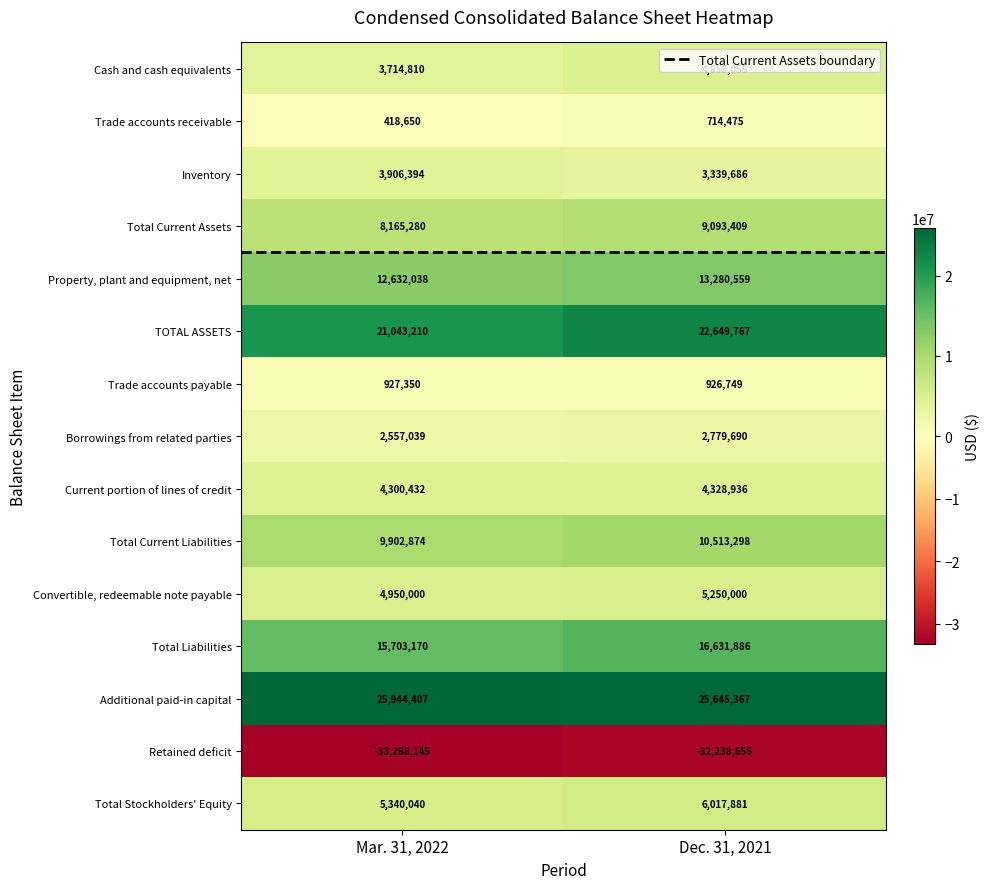

Is it true that Inventory equals 1517164 at Mar. 31, 2022?

False